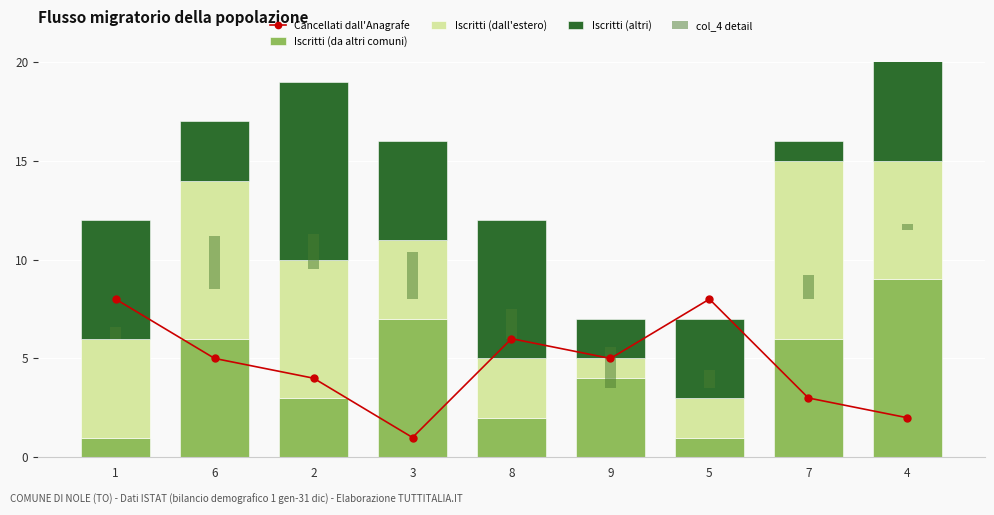

Where is col_4 detail nearest to the value 1?

5